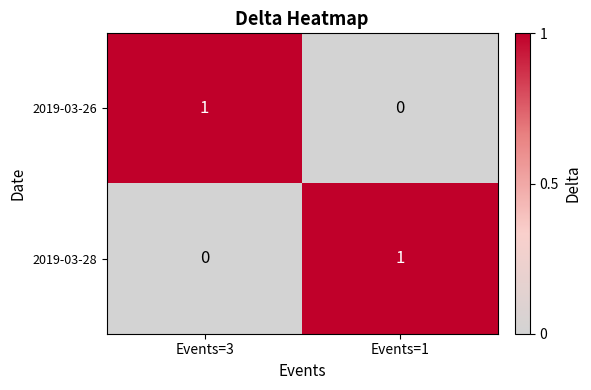

Is it true that 2019-03-26 equals 1 at Events=3?

True